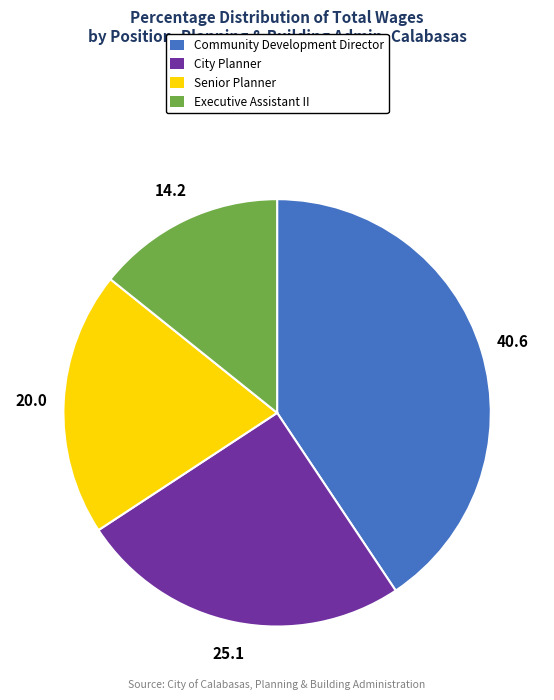

The Senior Planner slice represents 30% of the pie. True or false?

False